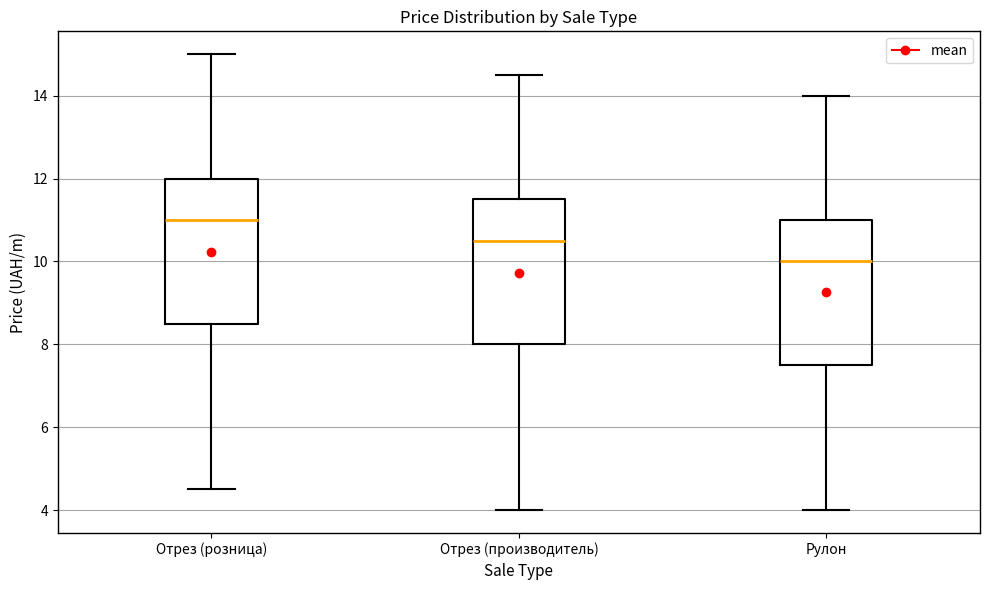

Reading left to right, read every box against the y-axis: the position of its median line, the range the box covers, and the ends of its whiskers. The values are not printed on the chart, so give them approximately, as read against the axis.

Отрез (розница): median 11.0, box 8.6 to 12.0, whiskers 4.6 to 15.0
Отрез (производитель): median 10.6, box 8.0 to 11.6, whiskers 4.0 to 14.6
Рулон: median 10.0, box 7.6 to 11.0, whiskers 4.0 to 14.0